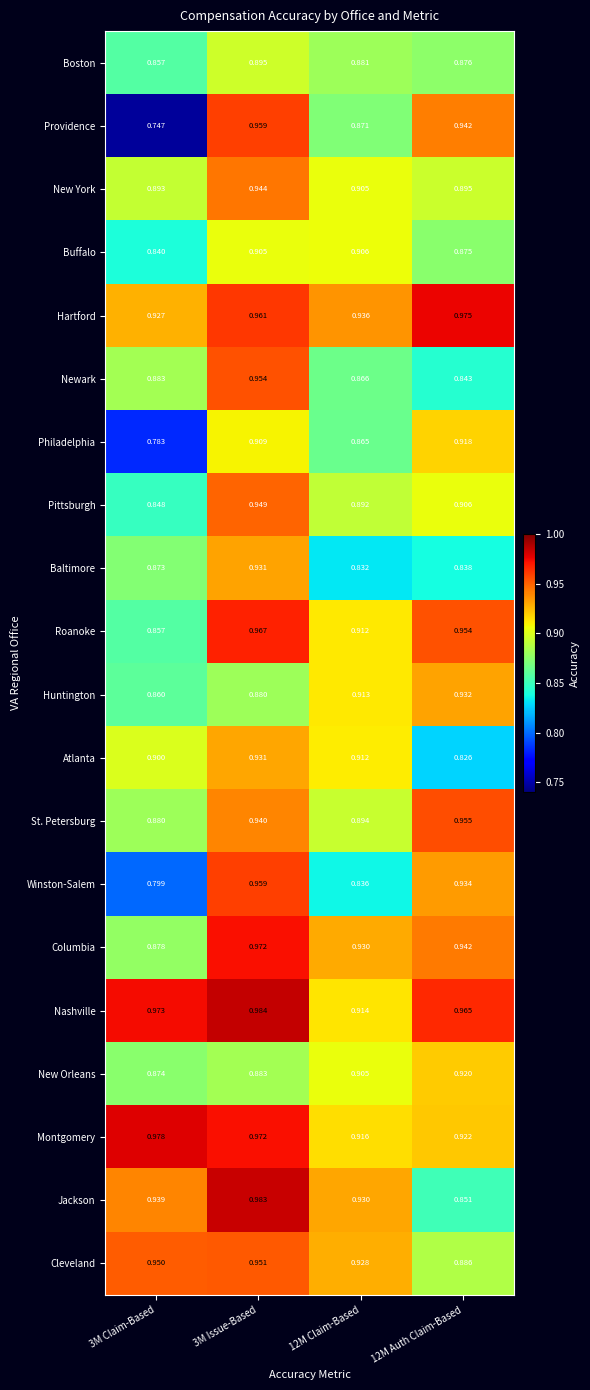

Which series changed the most between 3M Issue-Based and 12M Auth Claim-Based?

Jackson